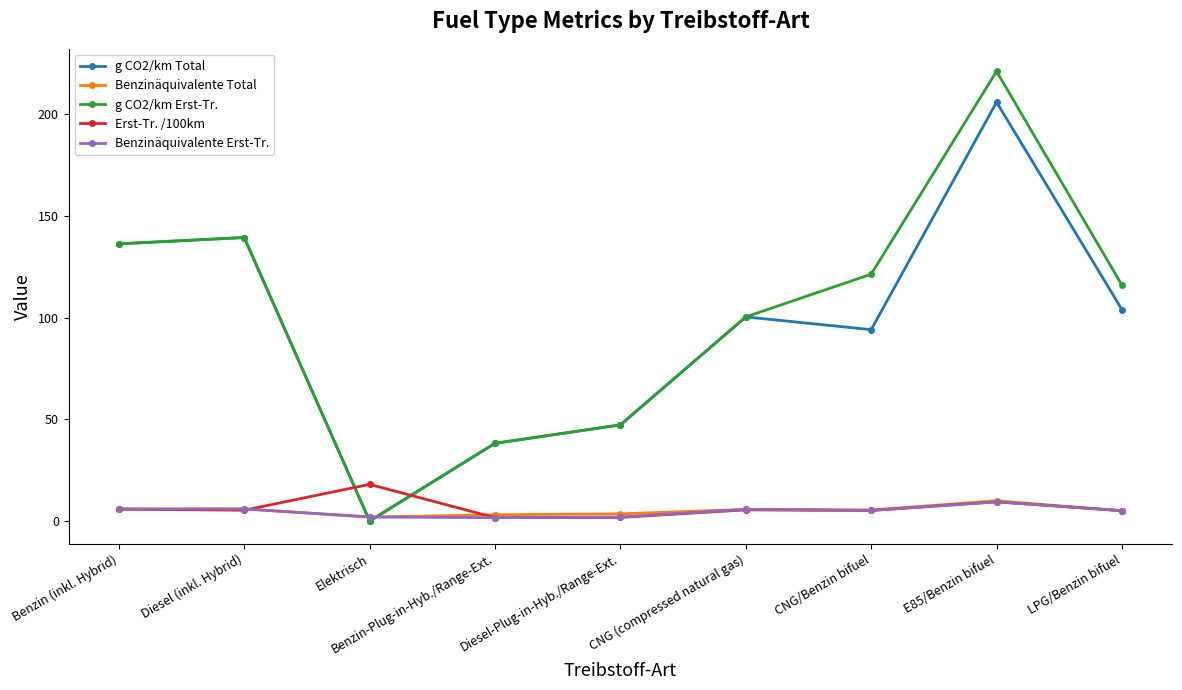

At which category does g CO2/km Total reach its first local valley?

Elektrisch